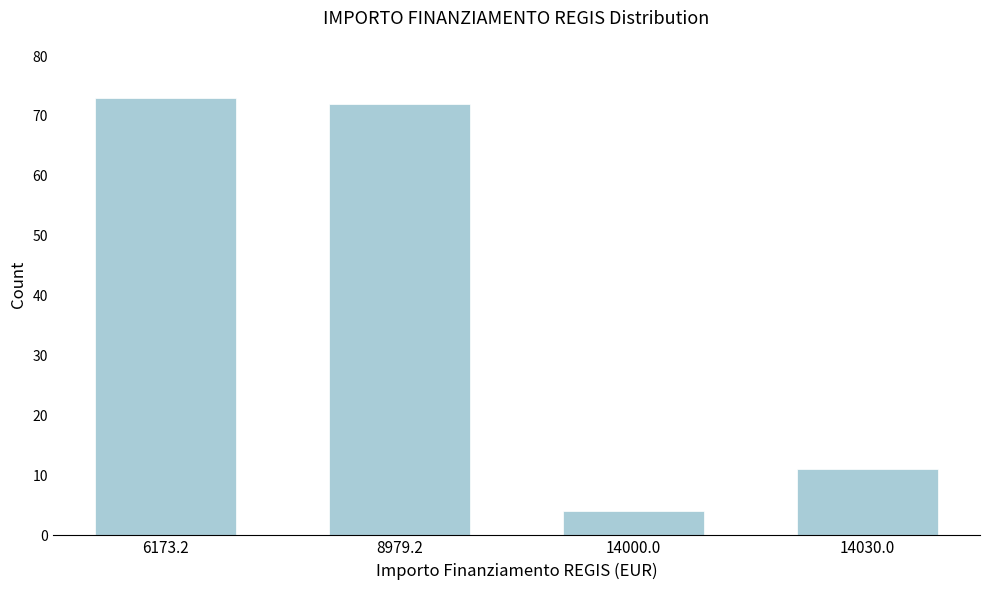

Reading left to right, transcribe all the data shown in this chart.

73	72	4	11